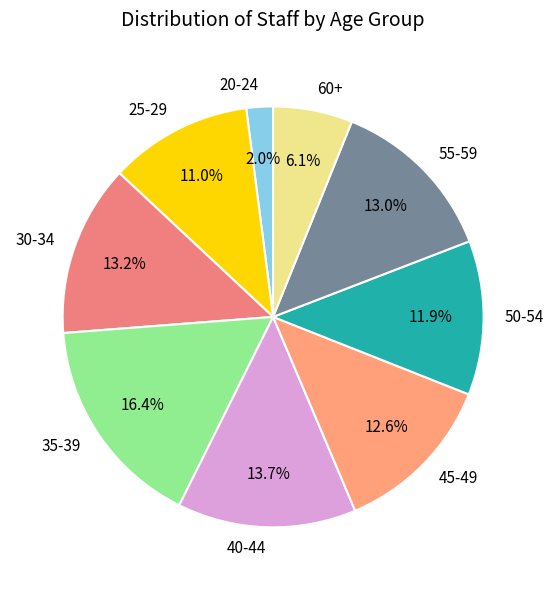

Between 20-24 and 60+, which is larger?

60+